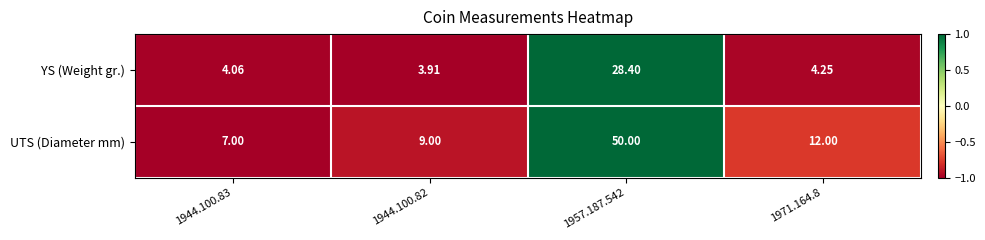

Which series has the largest range (max minus min)?

UTS (Diameter mm)